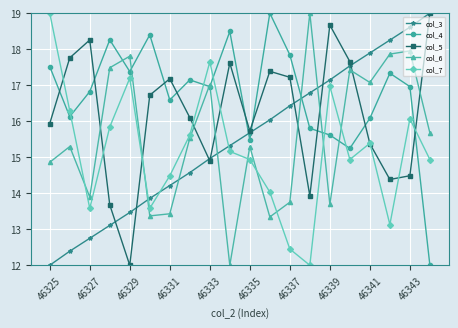

How many data points does each series have?

20